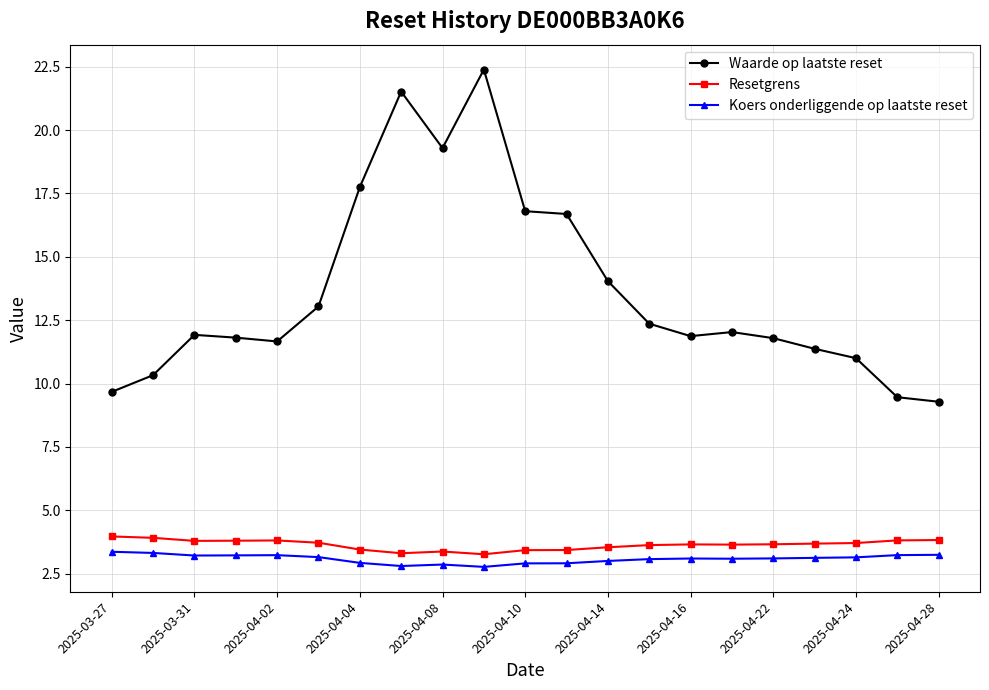

What are all the series names shown in the legend?

Waarde op laatste reset, Resetgrens, Koers onderliggende op laatste reset